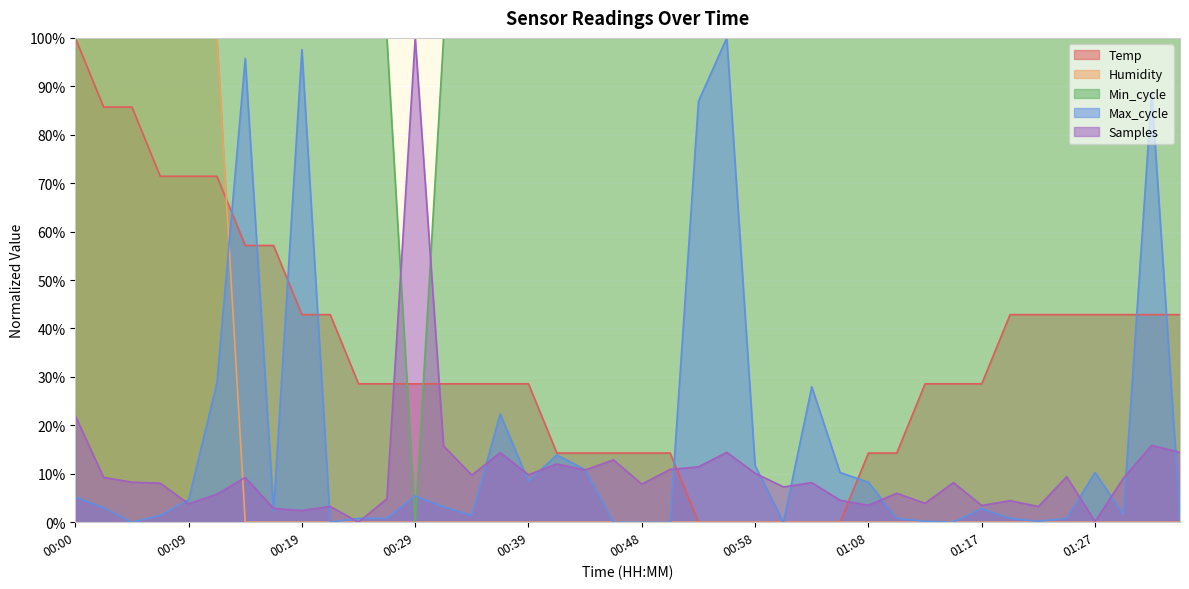

What is the difference between the highest and lowest values at 01:15?

1.0